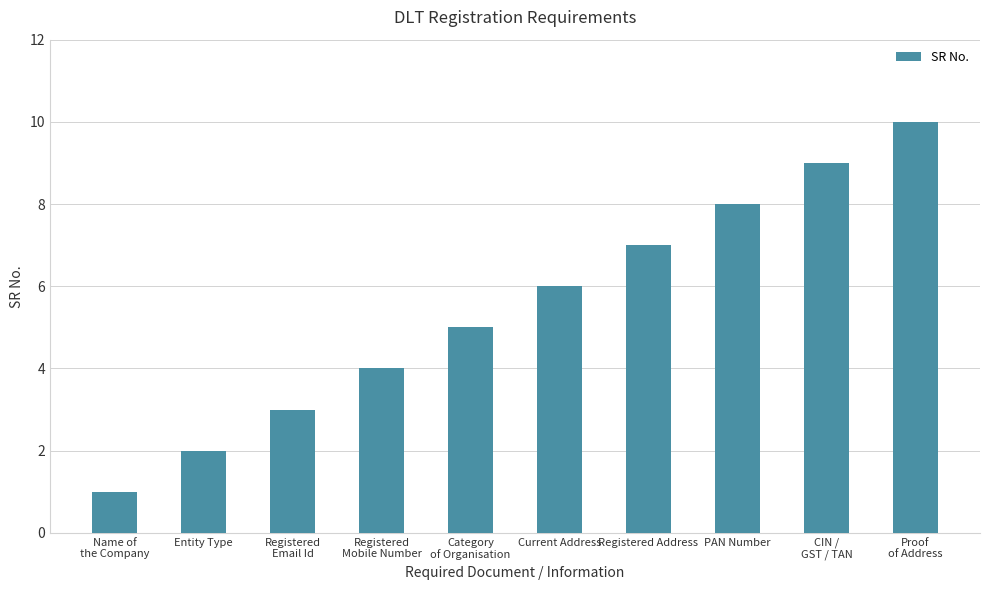

How many distinct data groups are displayed?

1